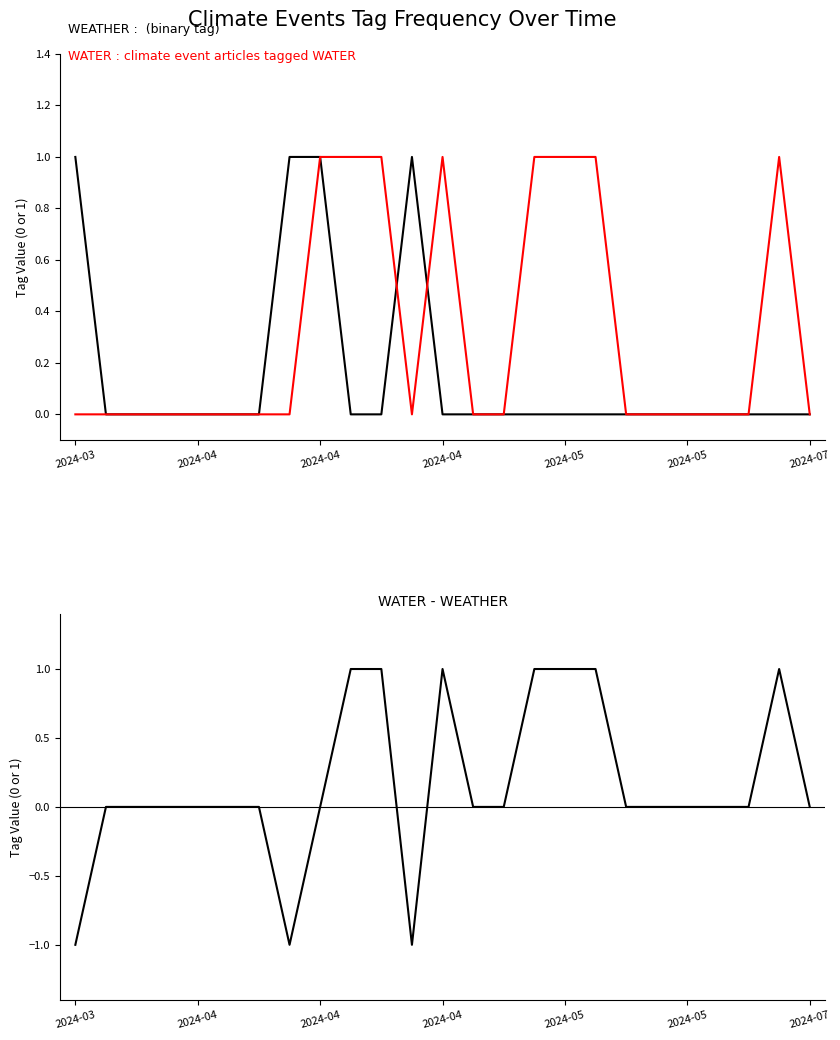

What is the greatest value displayed?

1